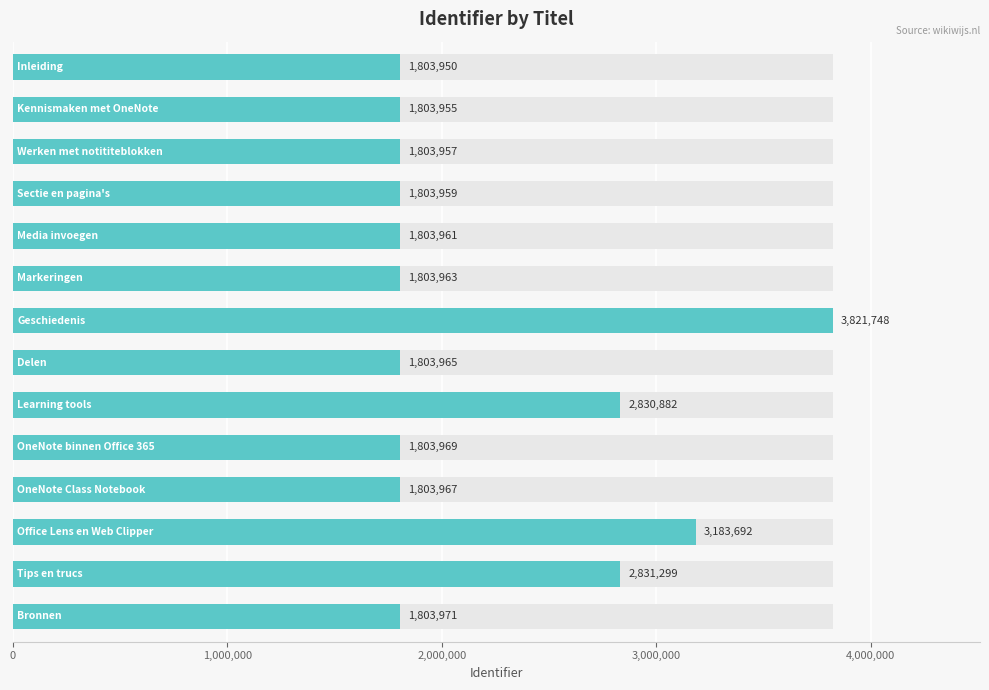

Is it true that the value at 9 is 1803969?

True